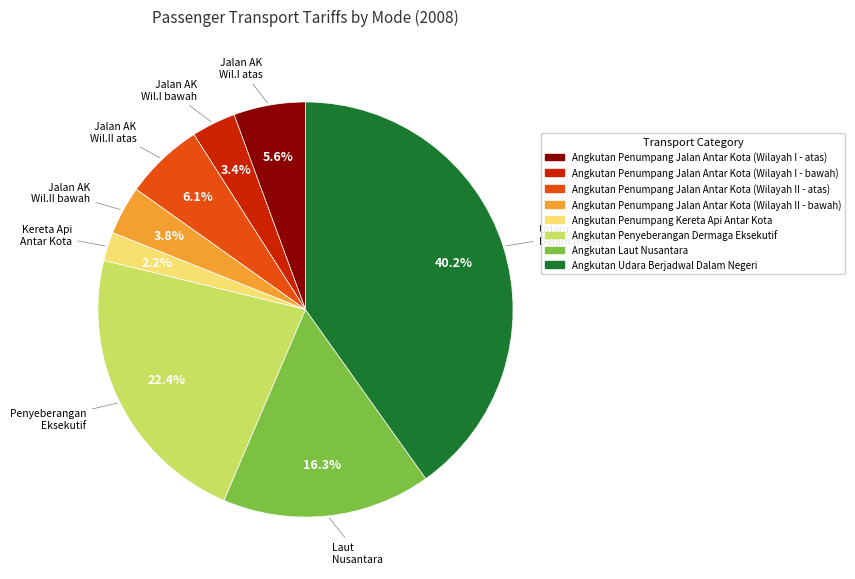

What is the total percentage of Angkutan Penumpang Jalan Antar Kota (Wilayah I - atas) and Angkutan Penumpang Jalan Antar Kota (Wilayah I - bawah)?

9.0%